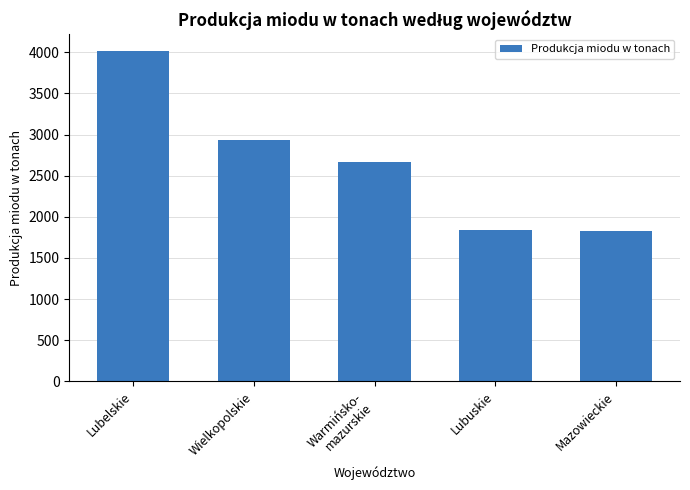

What is the sum of the values at Lubelskie and Mazowieckie?

5839.8